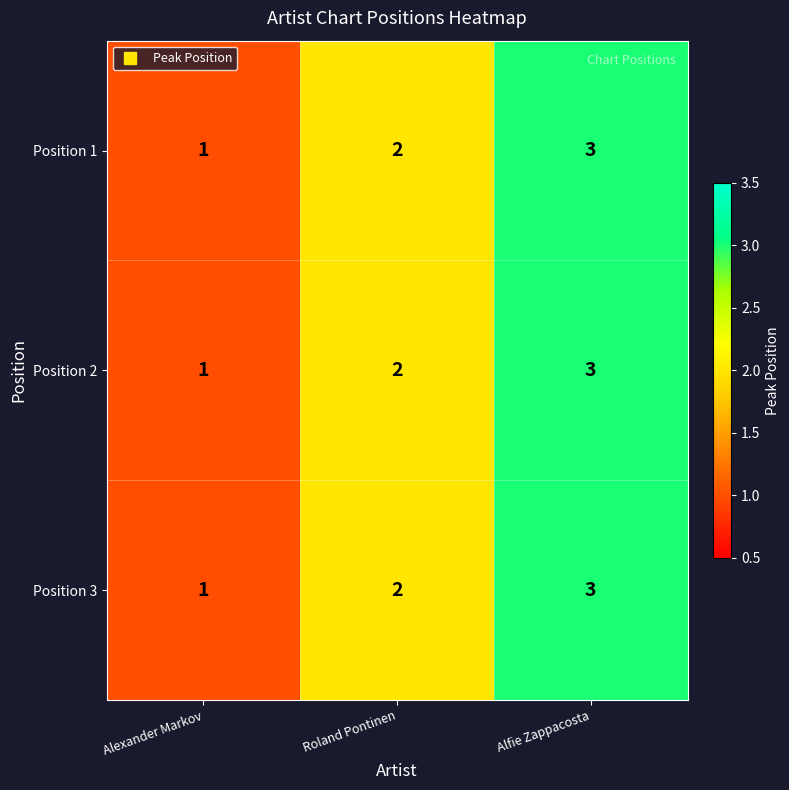

What is the sum of all Position 2 values?

6